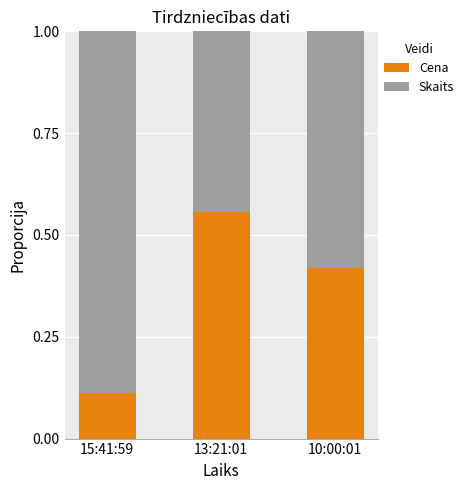

What is the difference between the second highest and minimum values in the Cena series?

0.3